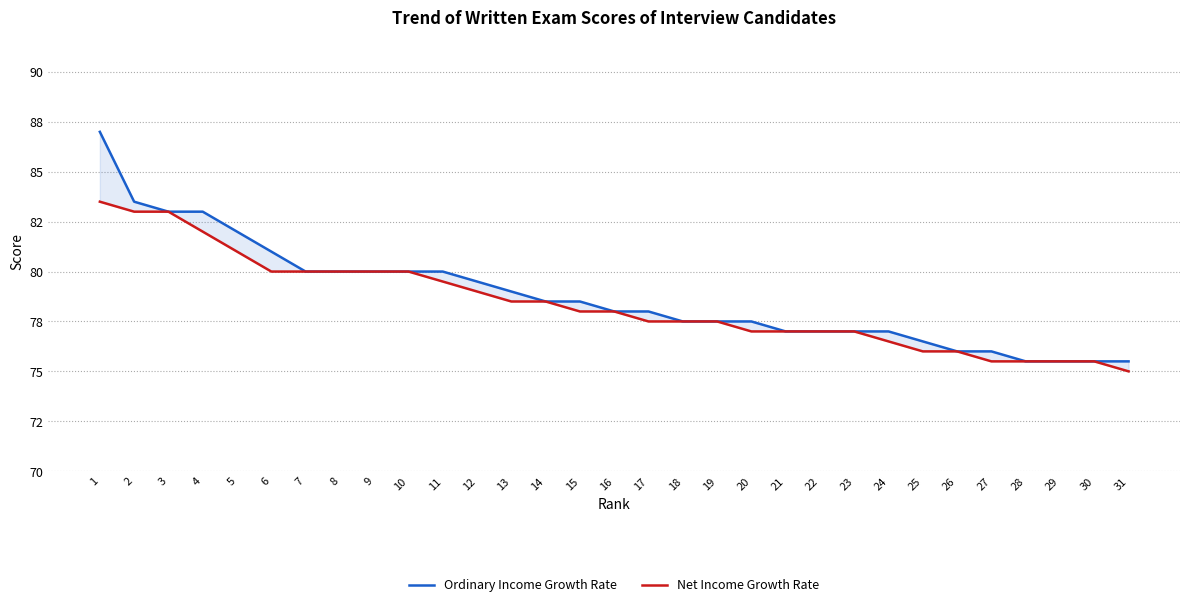

What is the sum of all Net Income Growth Rate values?

2430.0